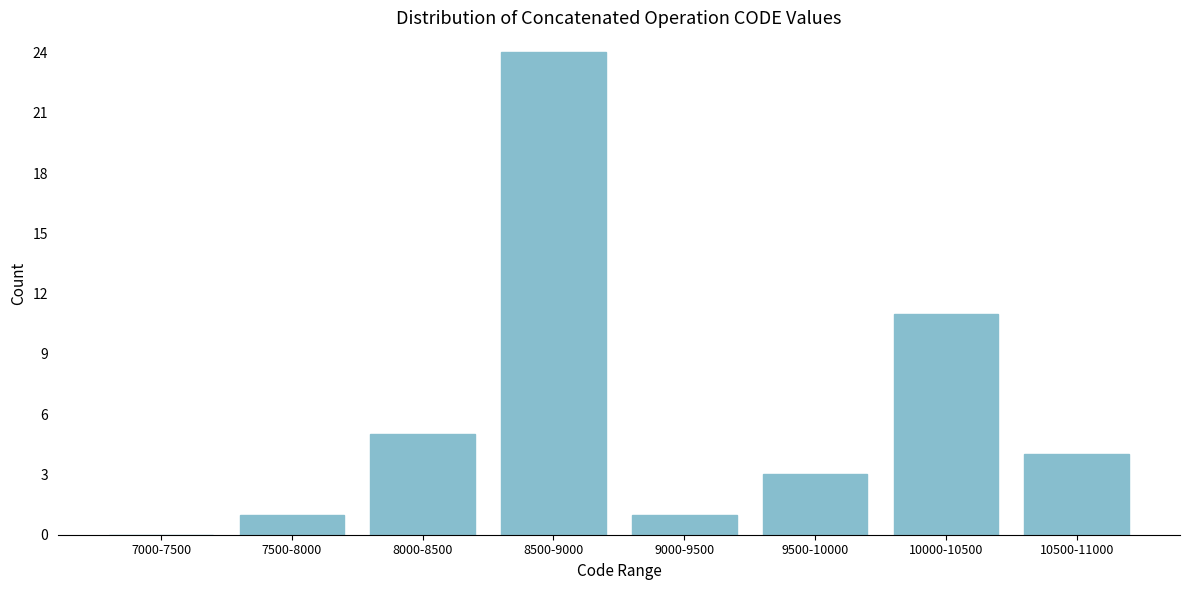

Reading left to right, list all the values displayed in this chart.

7000-7500=0	7500-8000=1	8000-8500=5	8500-9000=24	9000-9500=1	9500-10000=3	10000-10500=11	10500-11000=4